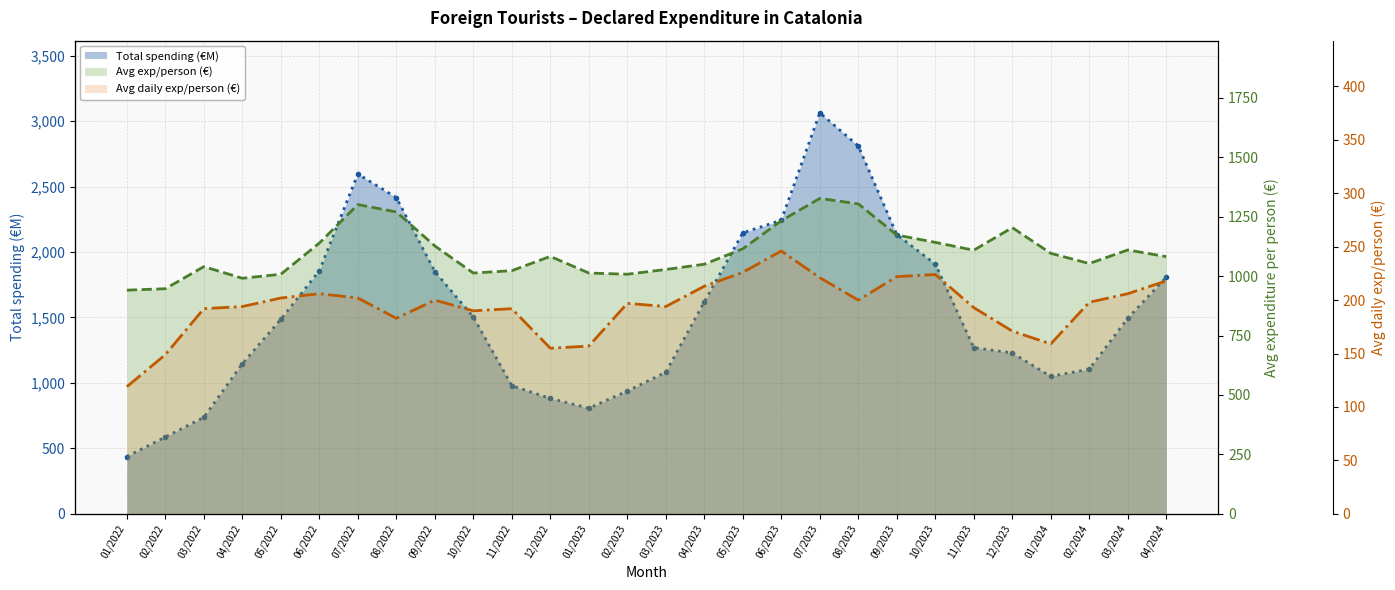

What is the difference between the second highest and minimum values in the Avg daily expenditure per person (€) series?

107